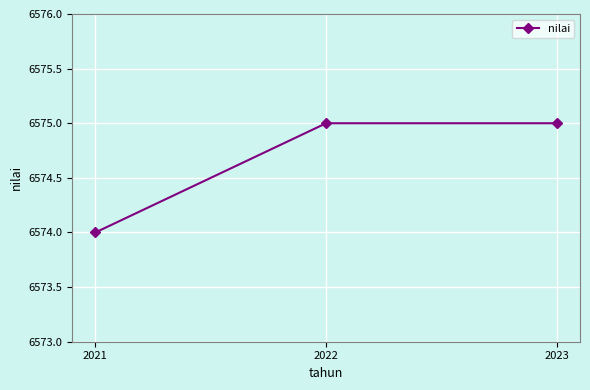

What is the maximum value shown in the chart?

6575